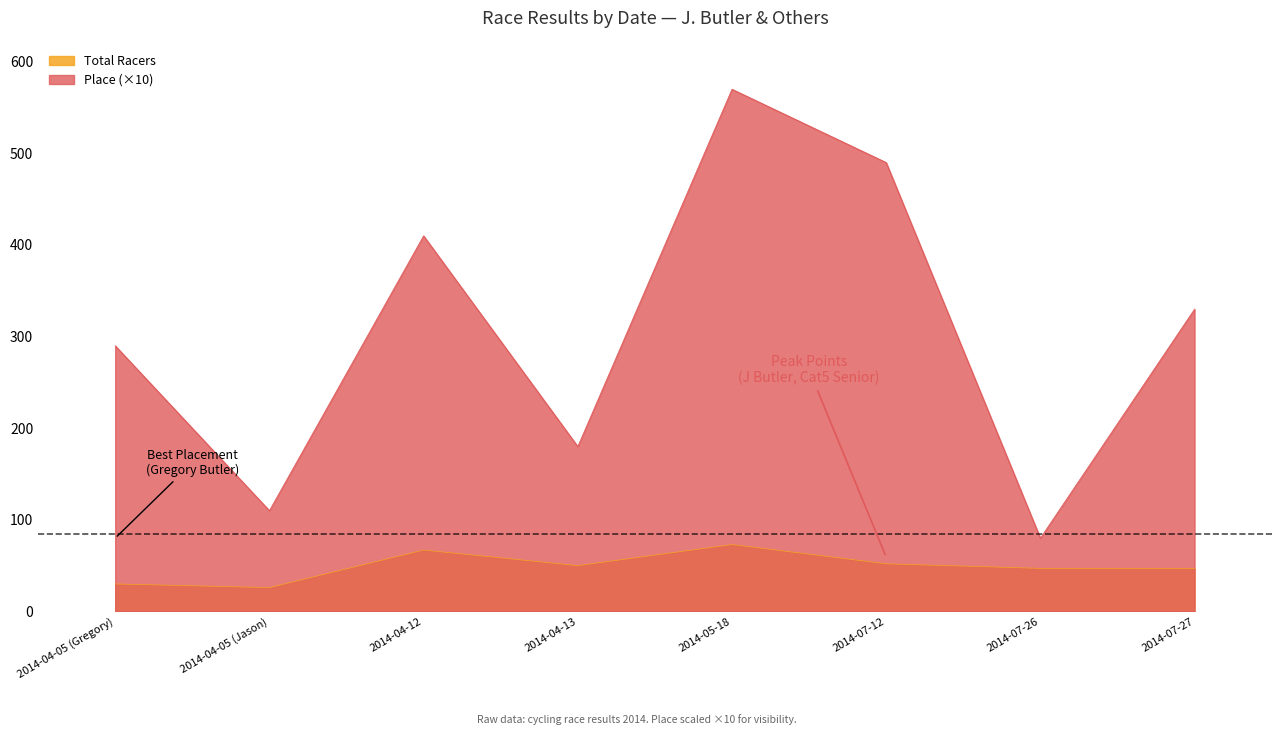

Between 2014-07-26 and 2014-07-27, which series saw the biggest shift?

Place (×10)